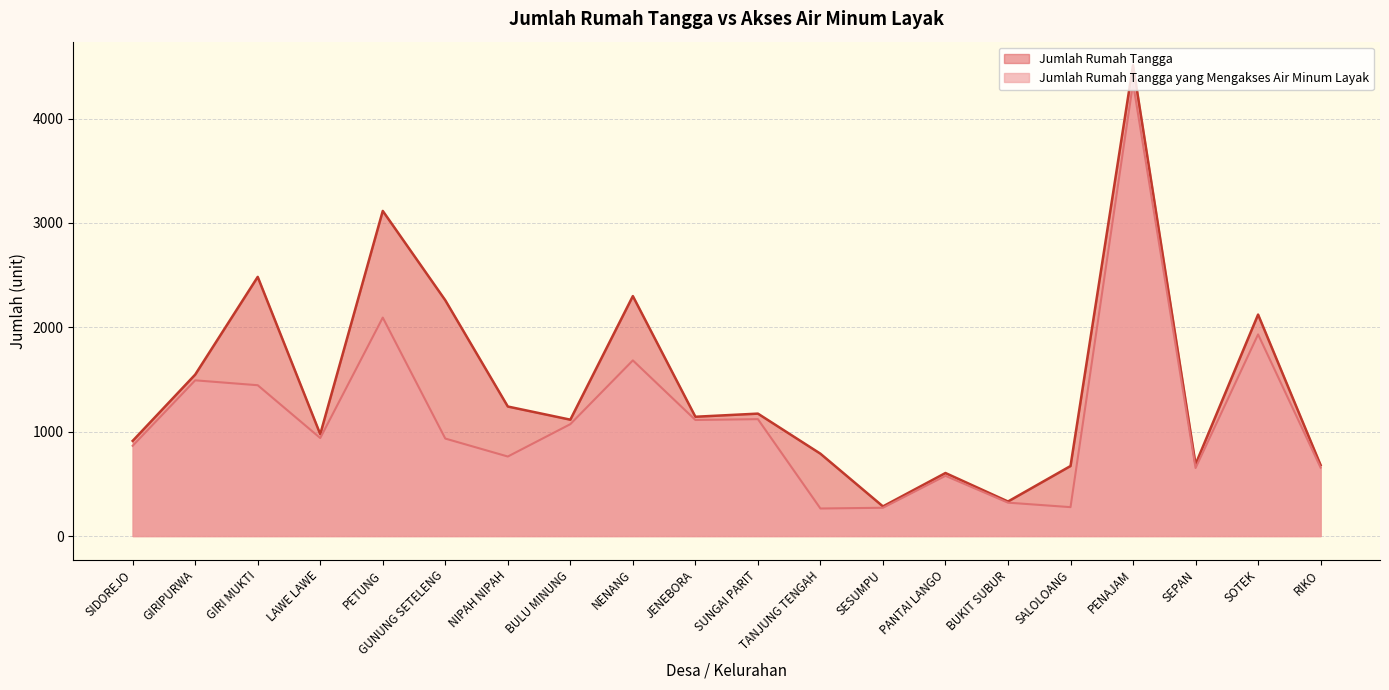

Which category has the lowest value in the Jumlah Rumah Tangga series?

SESUMPU